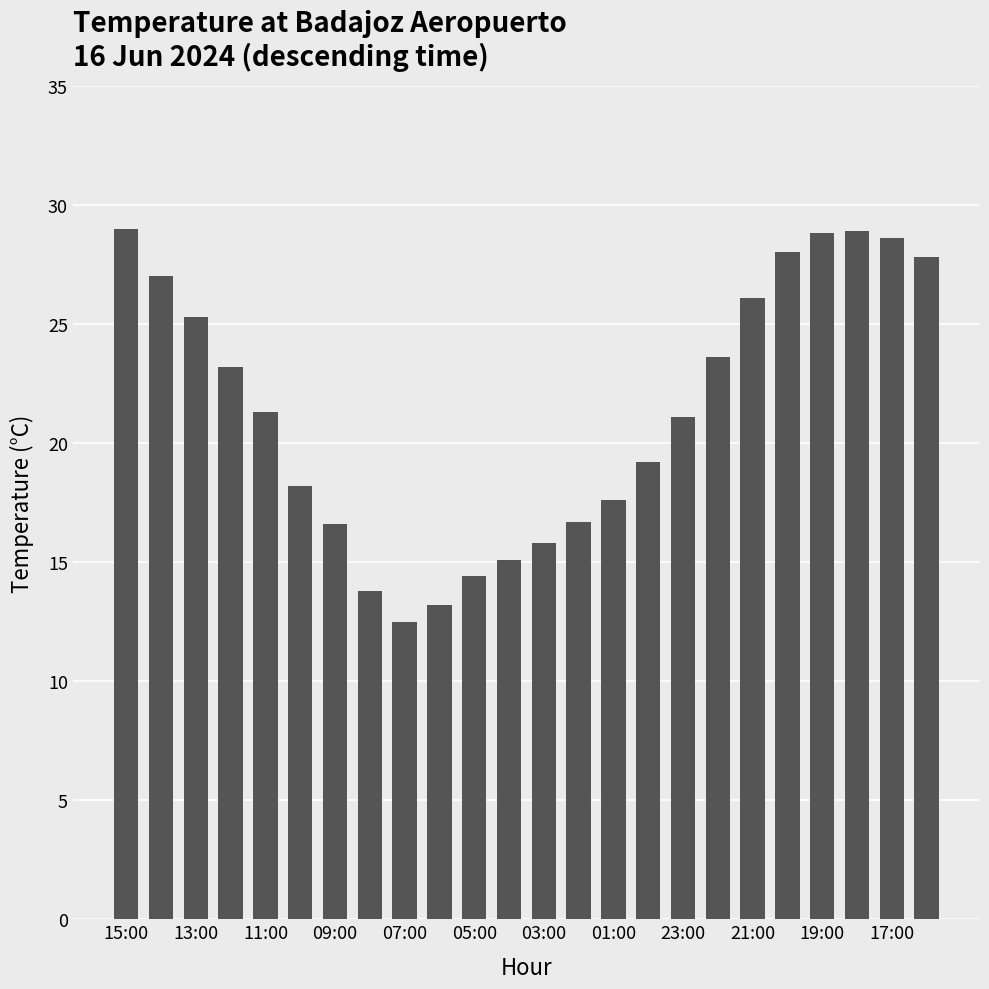

What is the minimum value shown in the chart?

12.5